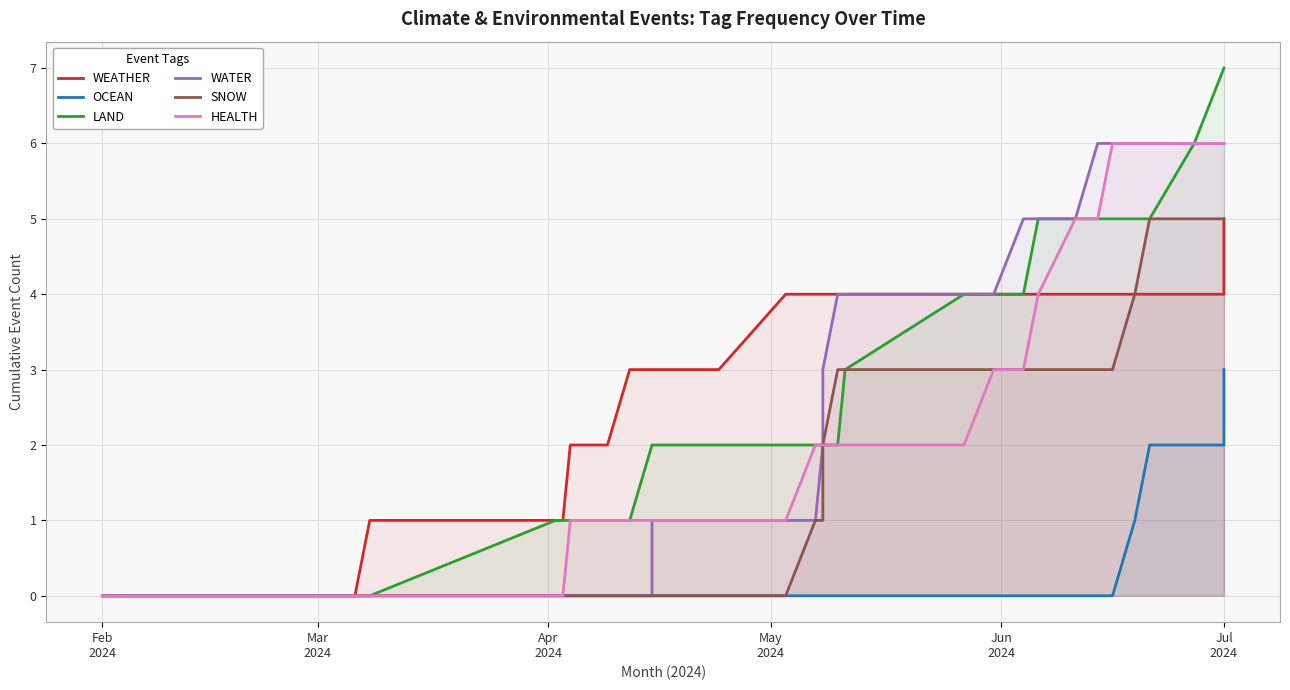

Which series has the widest spread of values?

LAND